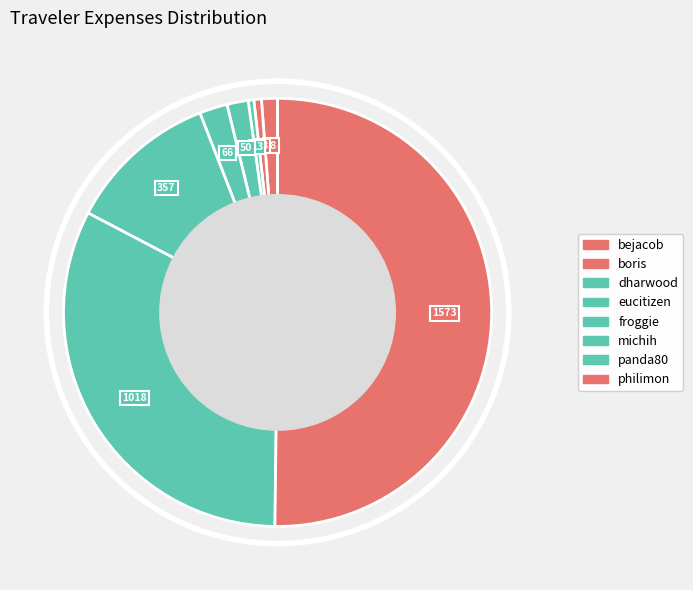

Which category has the smallest portion of the pie?

dharwood